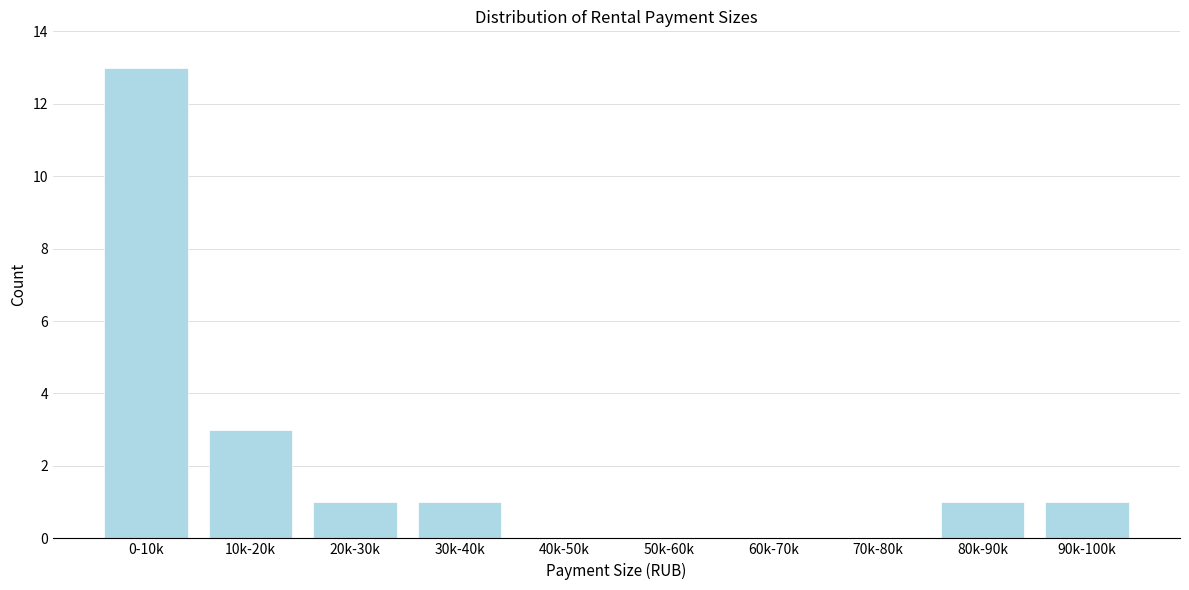

Reading right to left, what are all the values shown in this chart?

90k-100k=1	80k-90k=1	70k-80k=0	60k-70k=0	50k-60k=0	40k-50k=0	30k-40k=1	20k-30k=1	10k-20k=3	0-10k=13